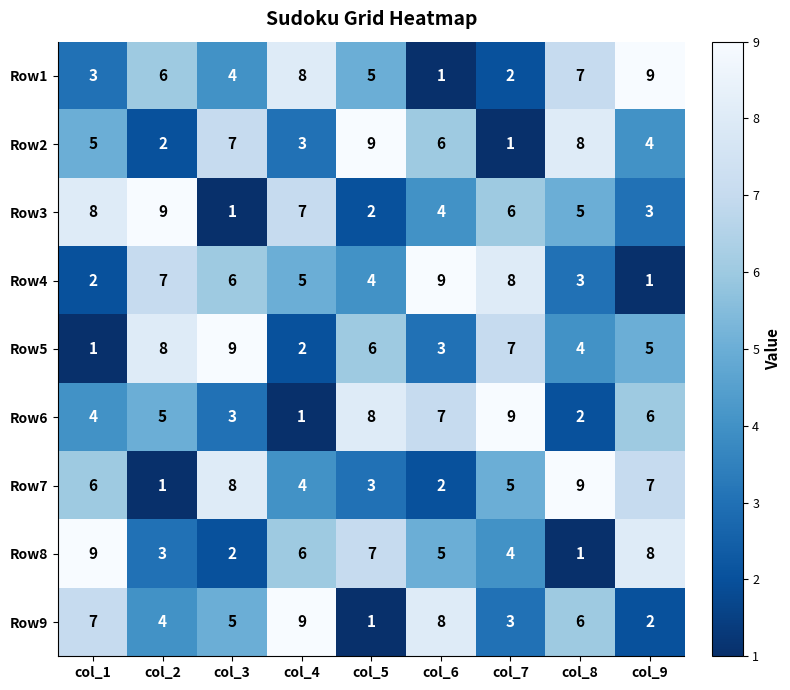

What is the total value across all series at col_2?

45